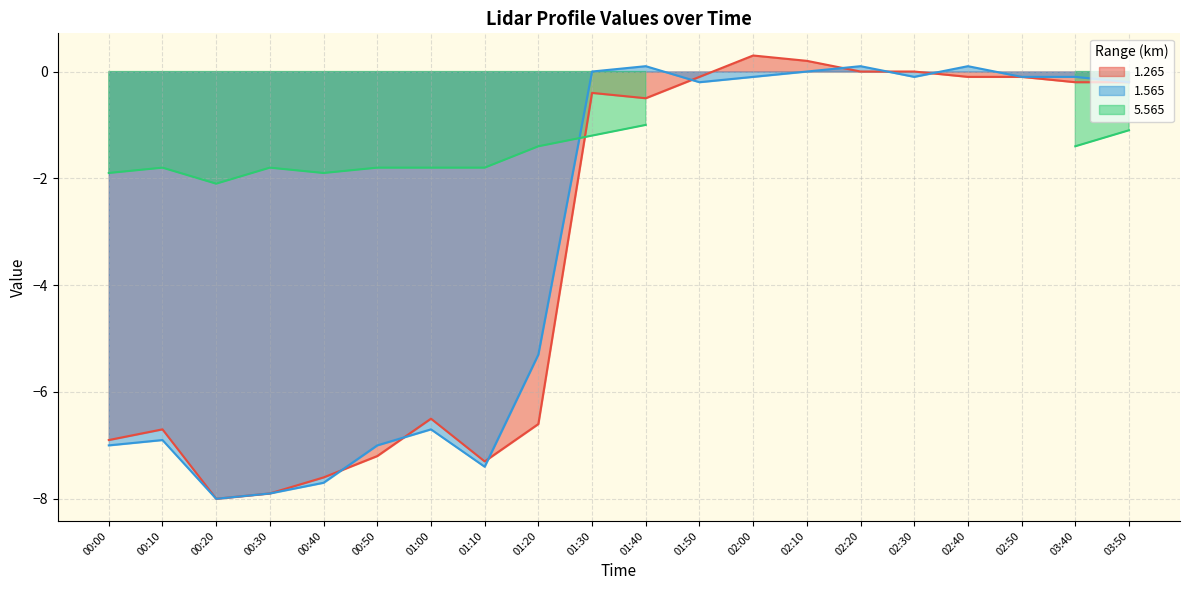

The 1.265 series shows -7.9 at 00:30. True or false?

True